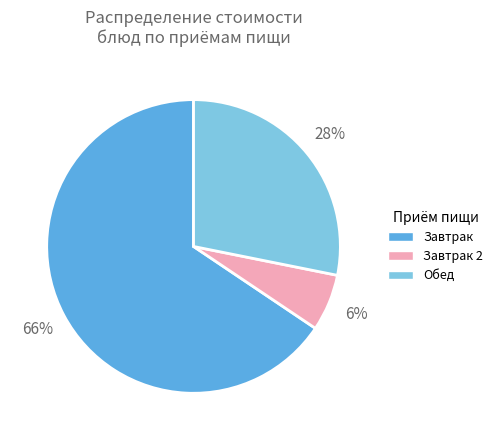

To the nearest percent, what is the average slice percentage?

33%